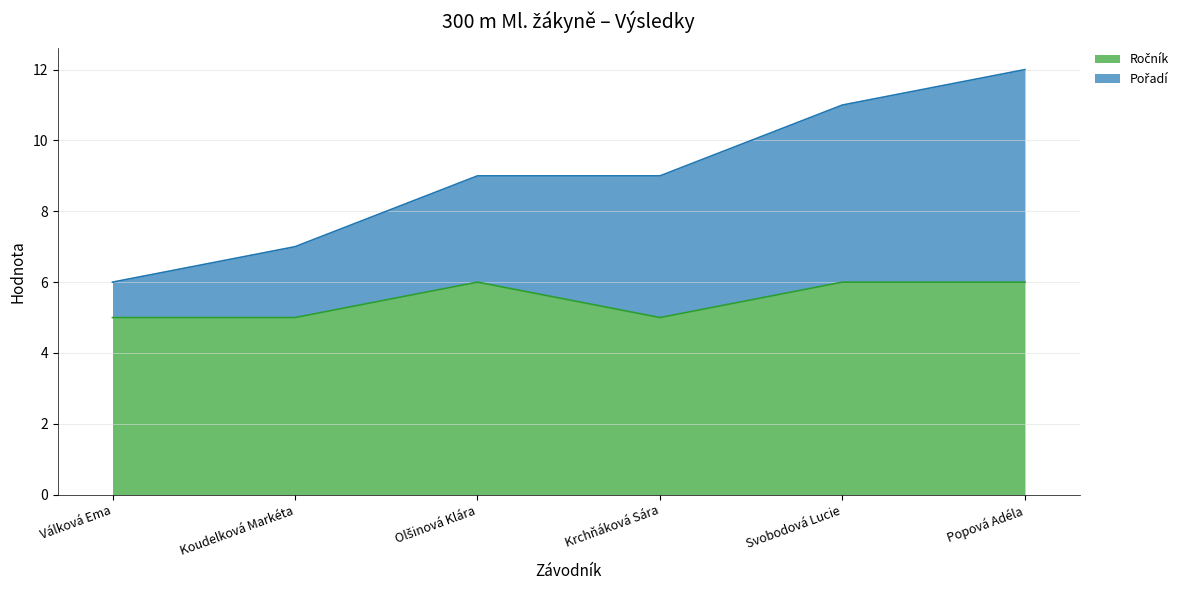

Reading left to right, extract all data points from this chart.

Ročník: Válková Ema=5	Koudelková Markéta=5	Olšinová Klára=6	Krchňáková Sára=5	Svobodová Lucie=6	Popová Adéla=6
Pořadí: Válková Ema=6	Koudelková Markéta=7	Olšinová Klára=9	Krchňáková Sára=9	Svobodová Lucie=11	Popová Adéla=12